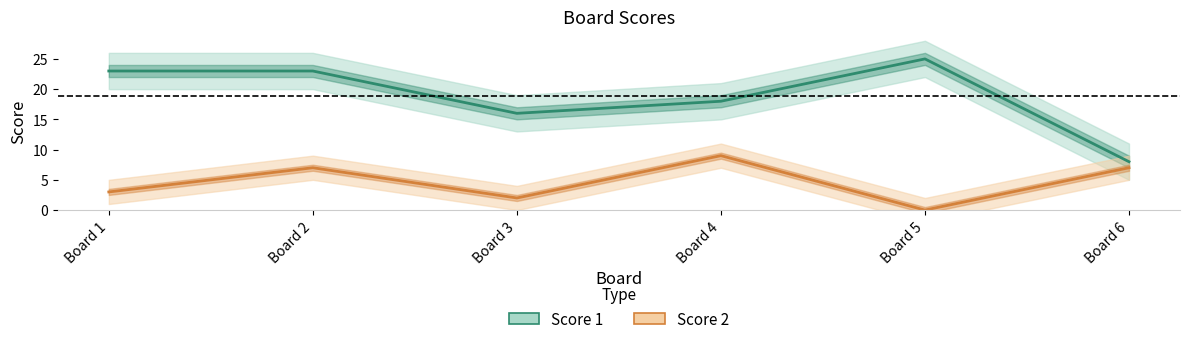

The value of Score 2 at Board 5 is -5. True or false?

False